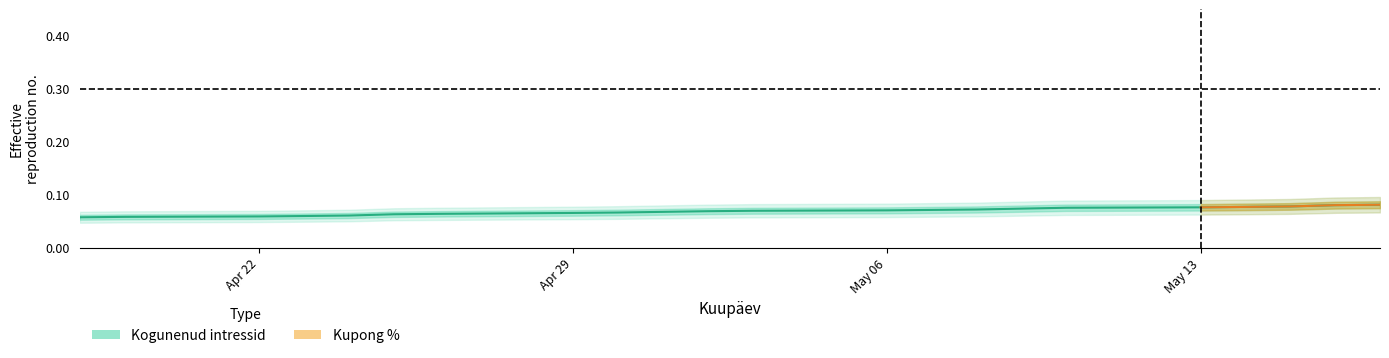

The chart shows a value of 0.1 at 2024-04-18. True or false?

True